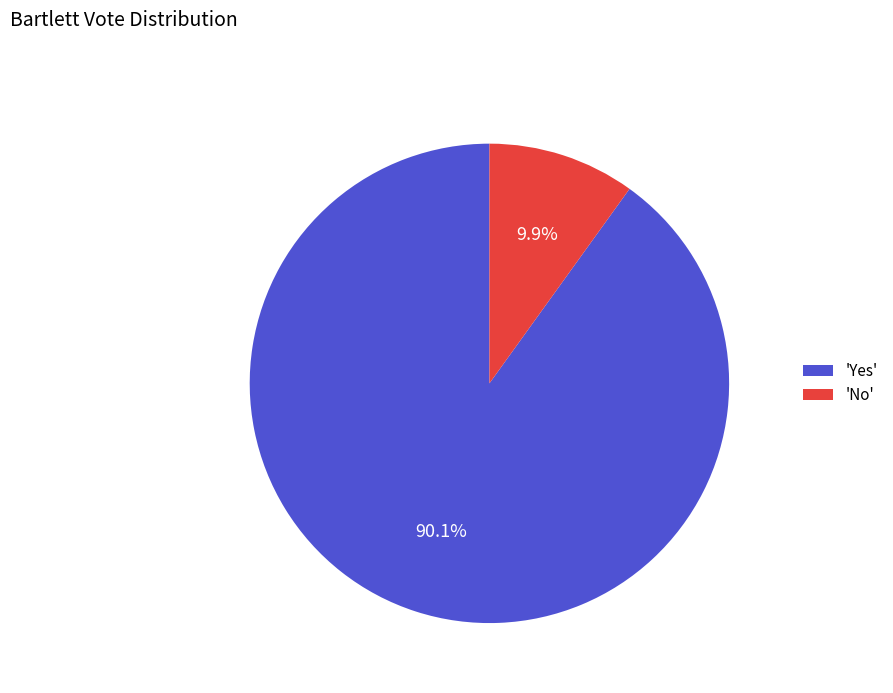

Rank the categories by value from lowest to highest.

'No', 'Yes'